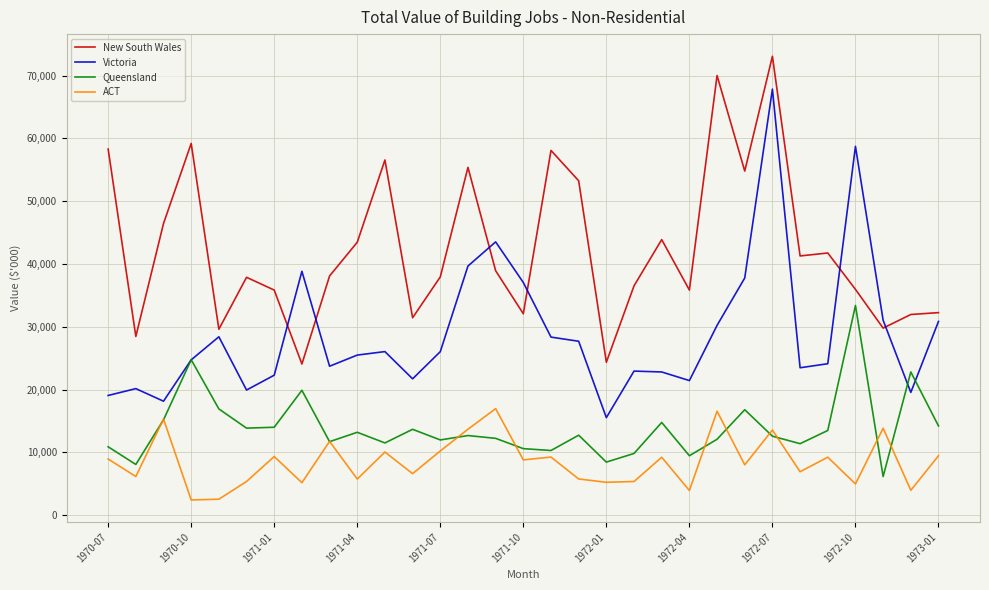

Which series has the largest range (max minus min)?

Victoria